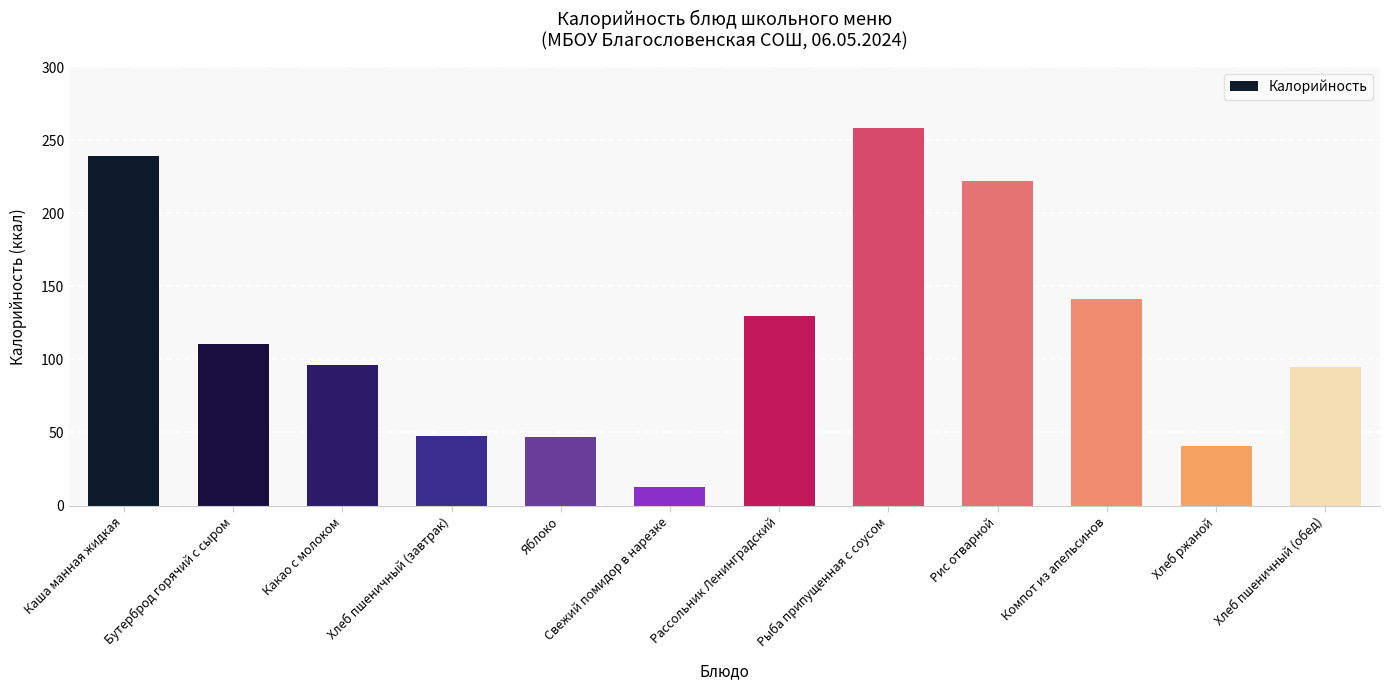

Read the value at Бутерброд горячий с сыром.

110.2